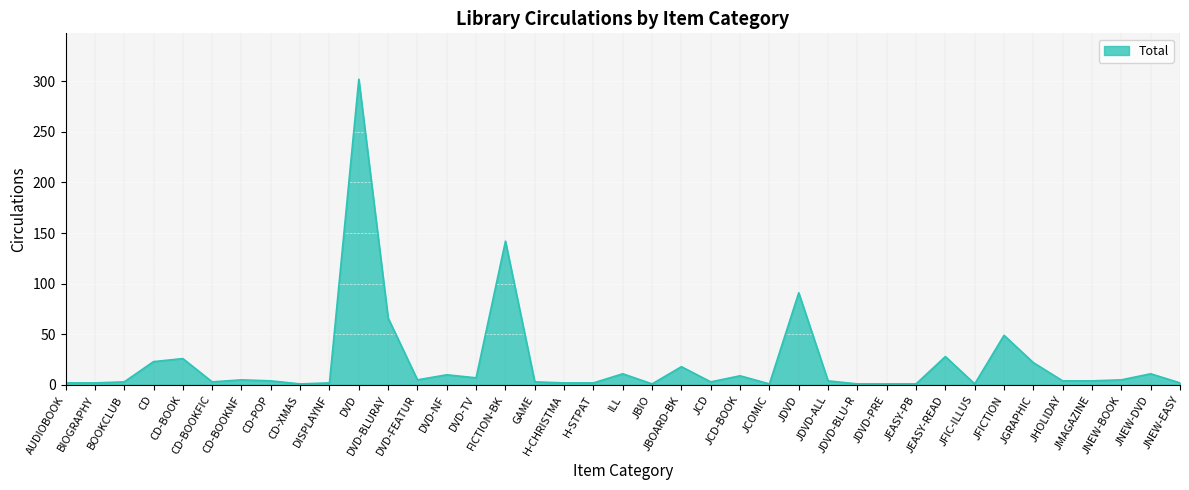

What value does the data have at DVD-FEATUR?

5